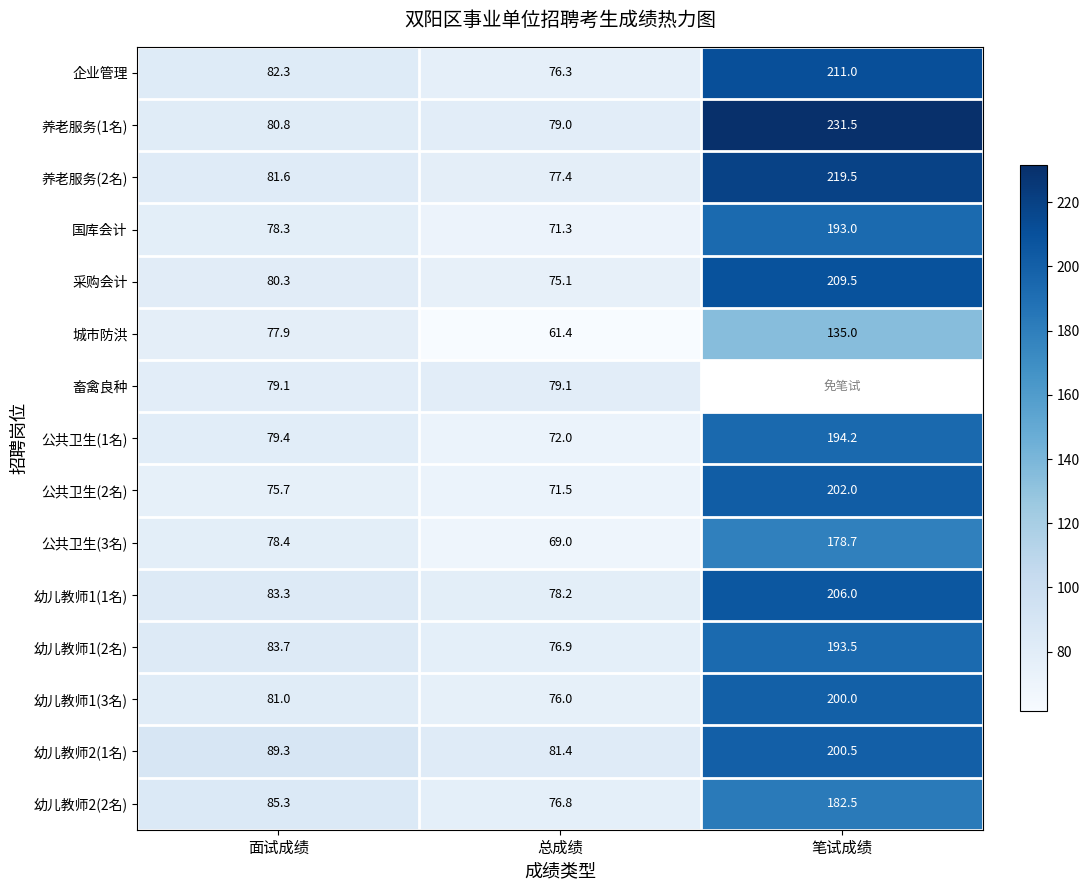

At which category does the chart reach its peak across all series?

笔试成绩